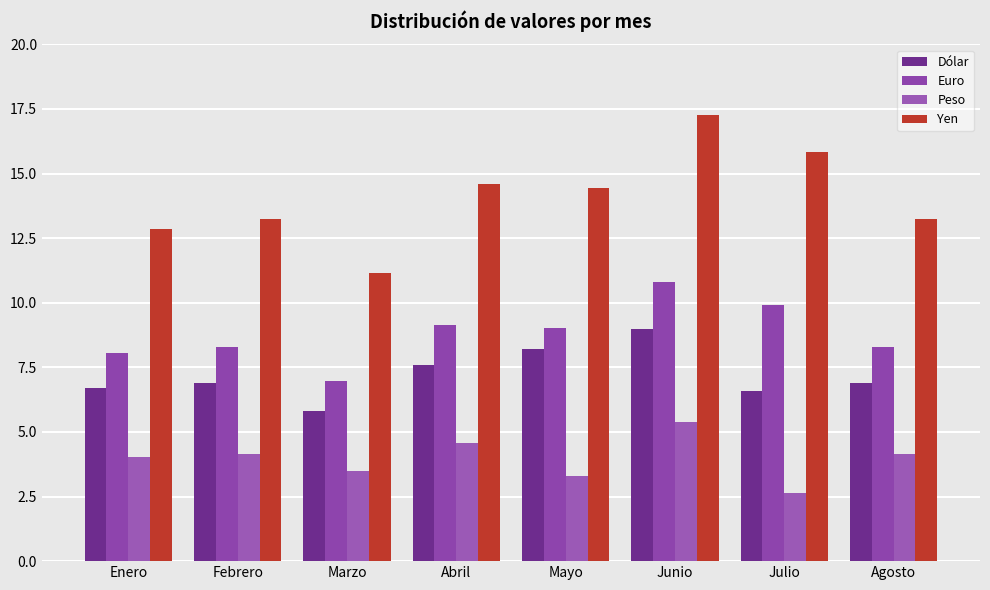

How many series are shown in this chart?

4